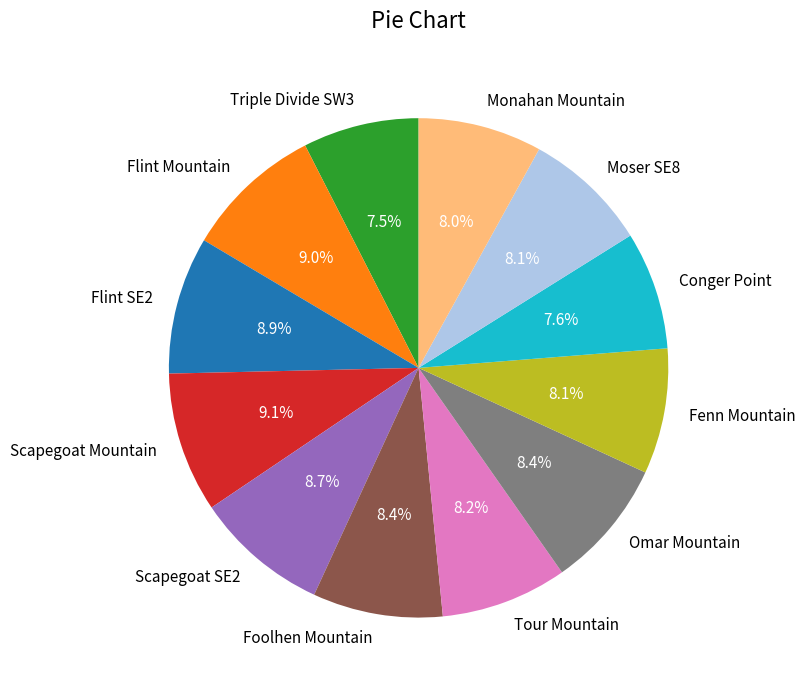

Count the number of slices in the pie.

12